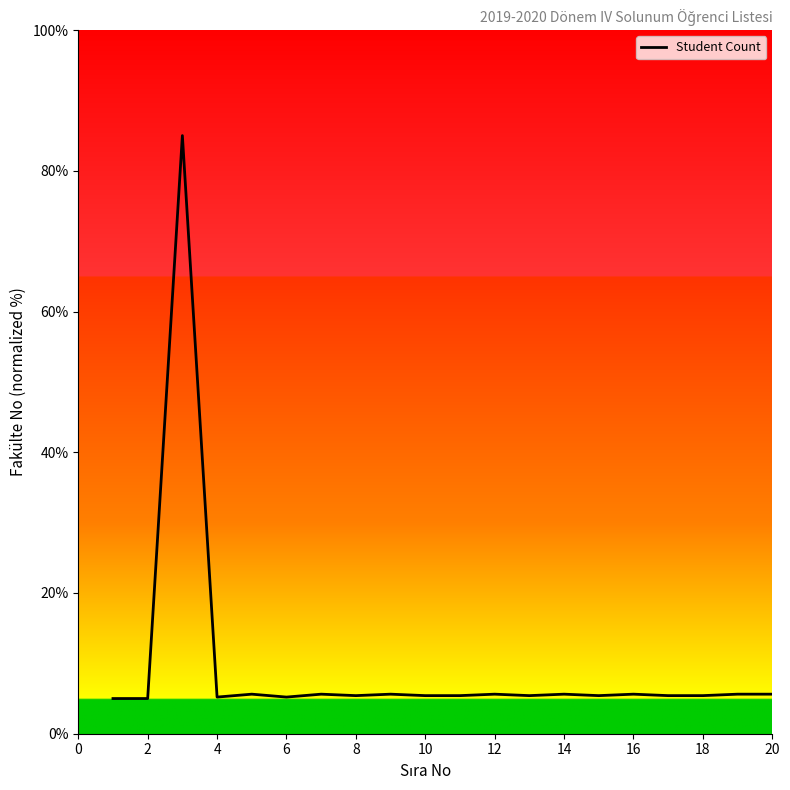

What is the difference between the maximum and minimum values?

80.0